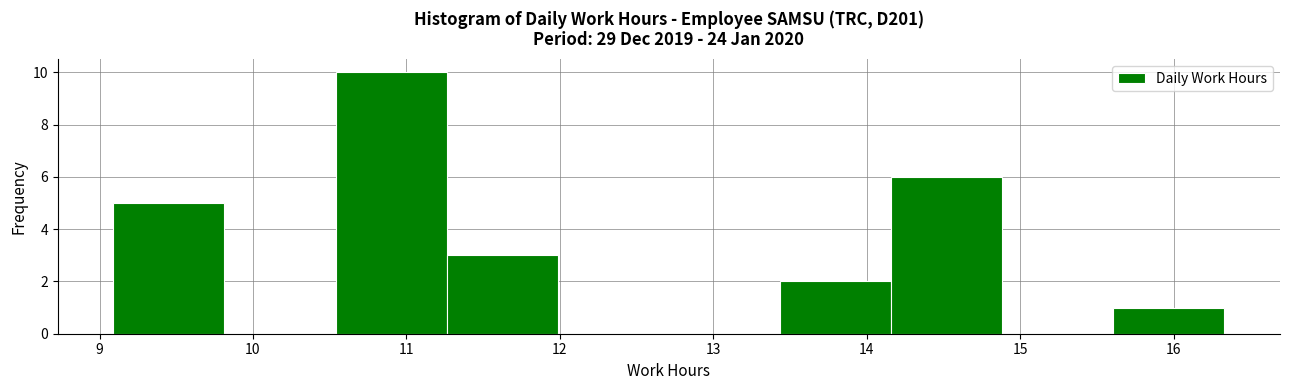

Which range on the x-axis has the tallest bar?

10.5 to 11.3